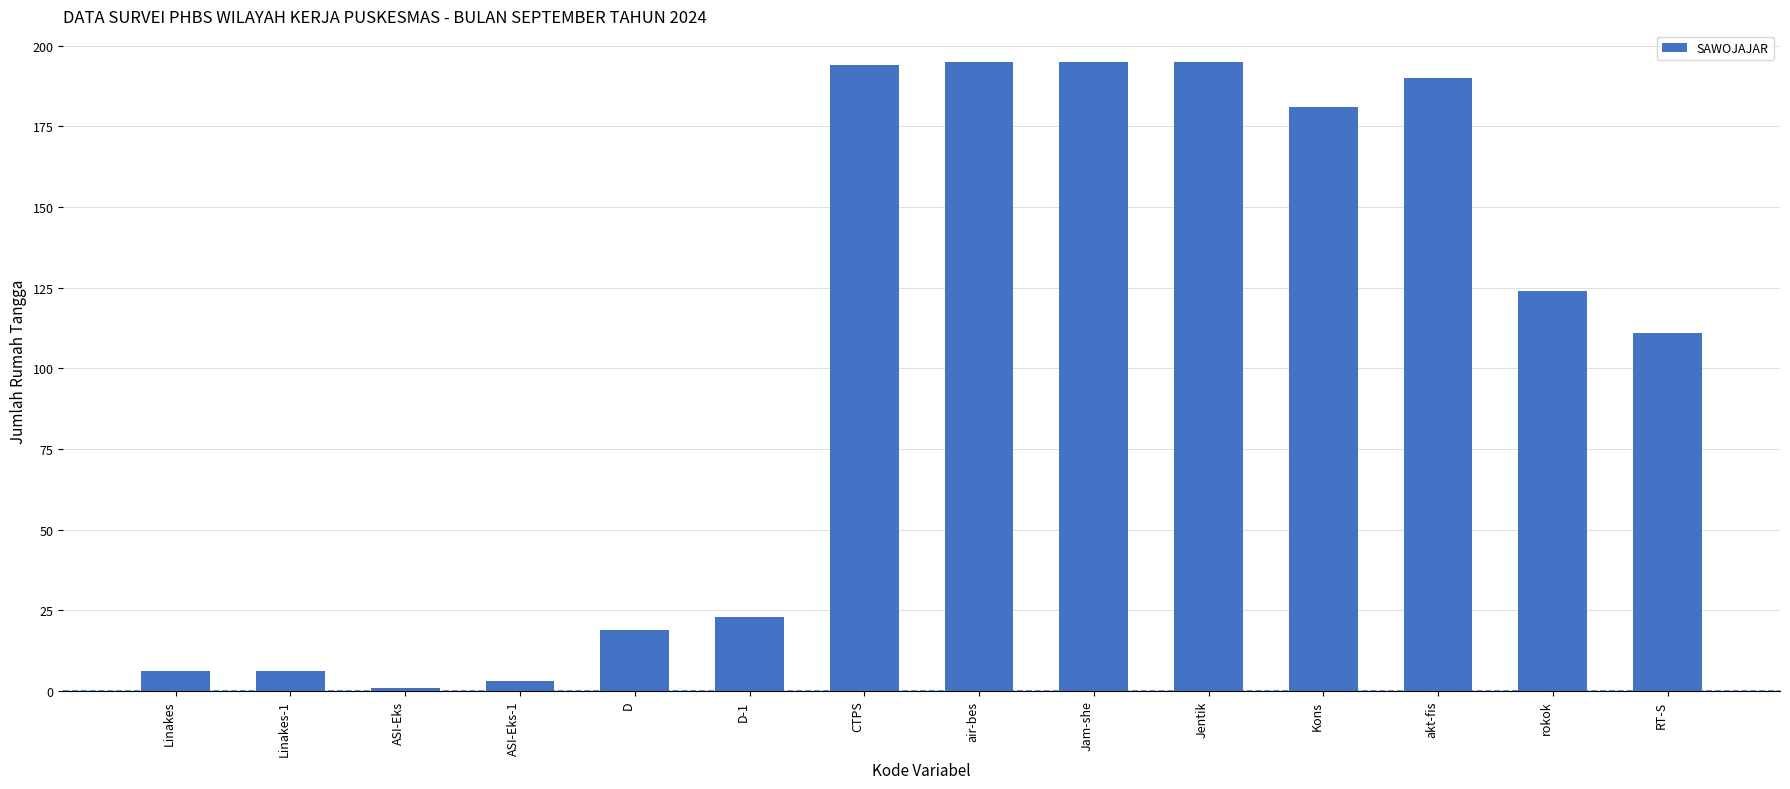

Reading left to right, extract all data points from this chart.

6	6	1	3	19	23	194	195	195	195	181	190	124	111